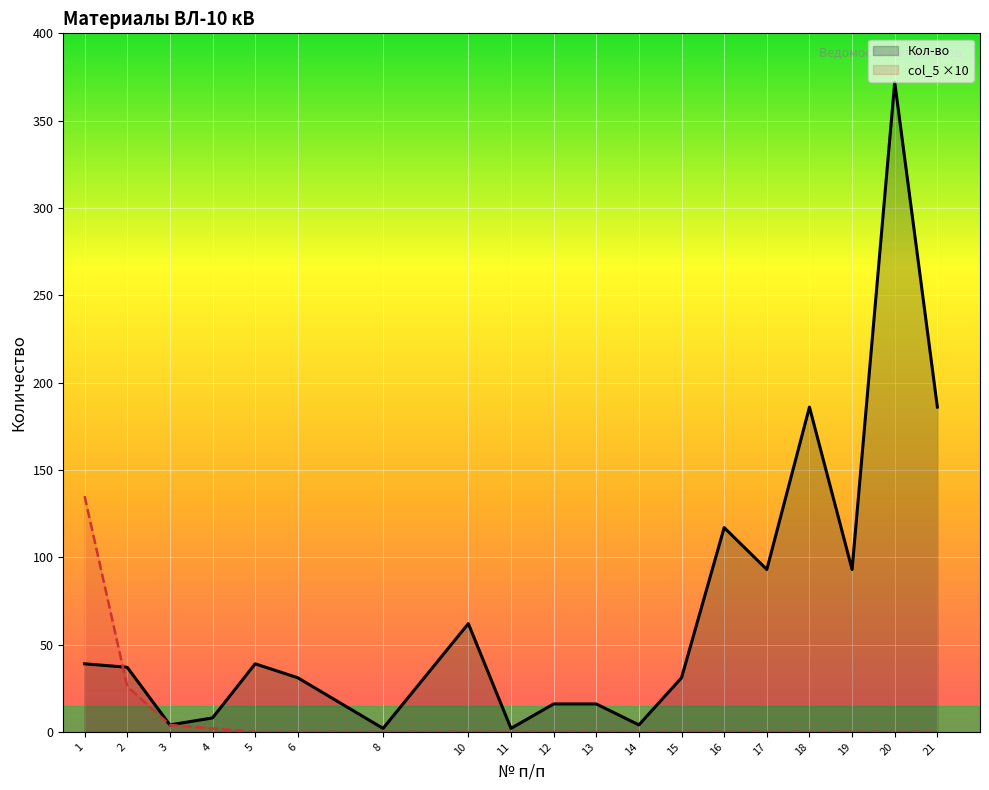

The value of col_5 at 16 is 0. True or false?

True